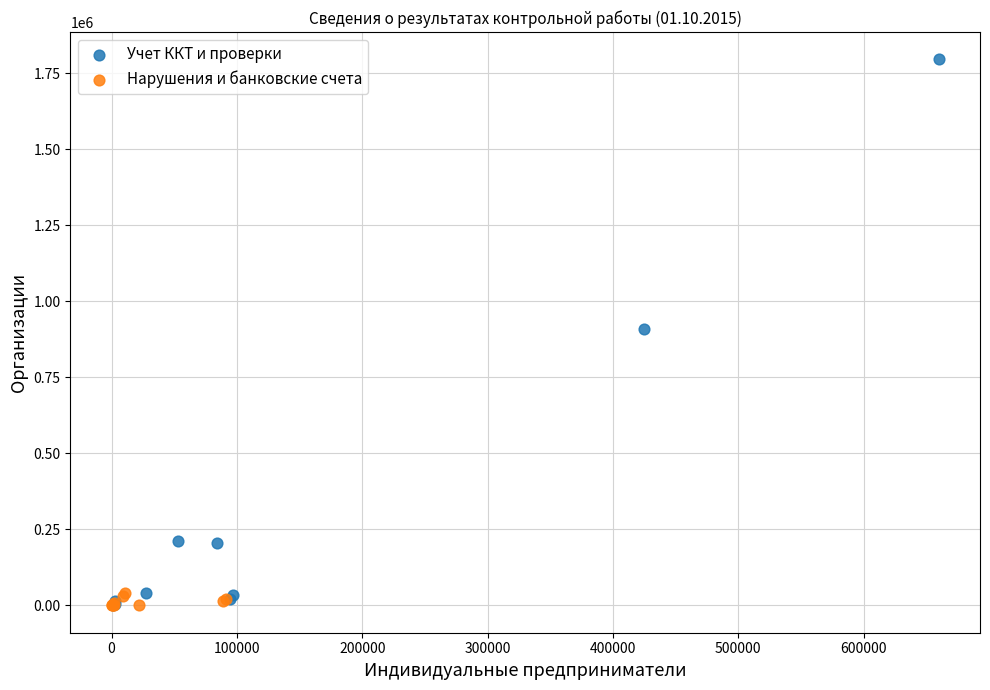

Which series has the widest spread of Y values?

Учет ККТ и проверки